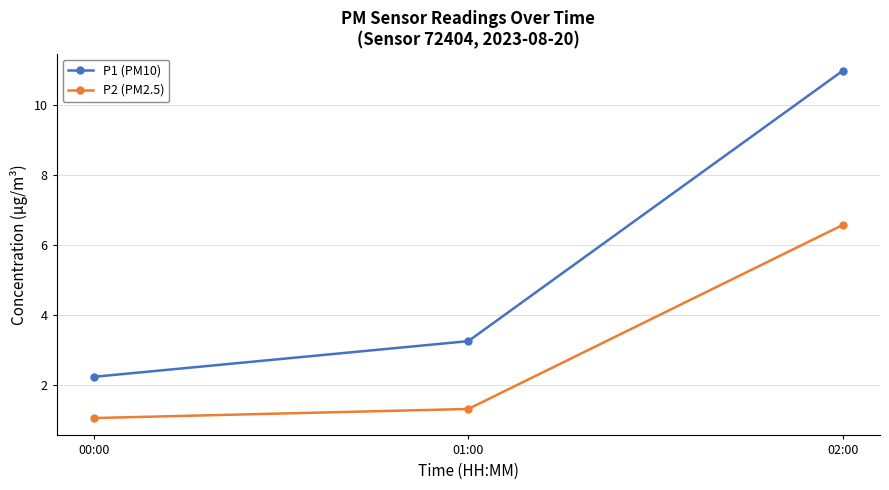

How many lines are shown in the chart?

2